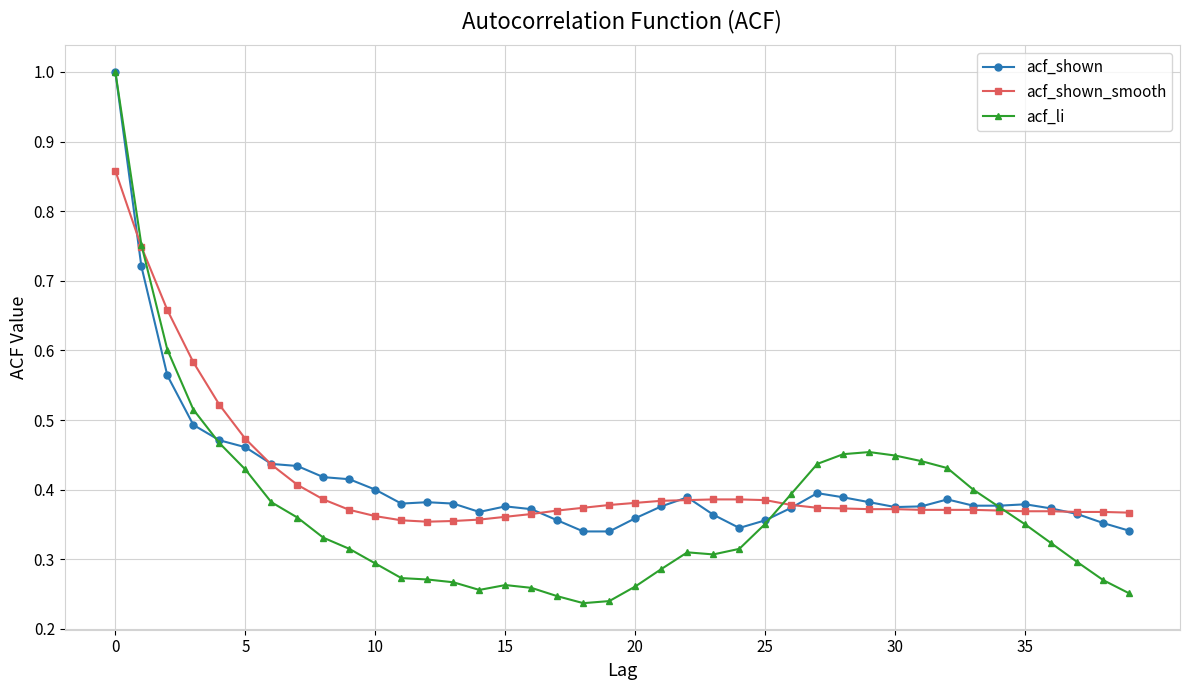

Which series has the largest range (max minus min)?

acf_li